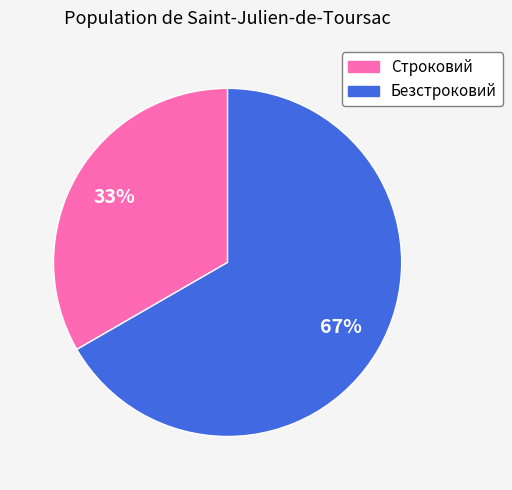

Does Безстроковий represent more than half of the total?

Yes